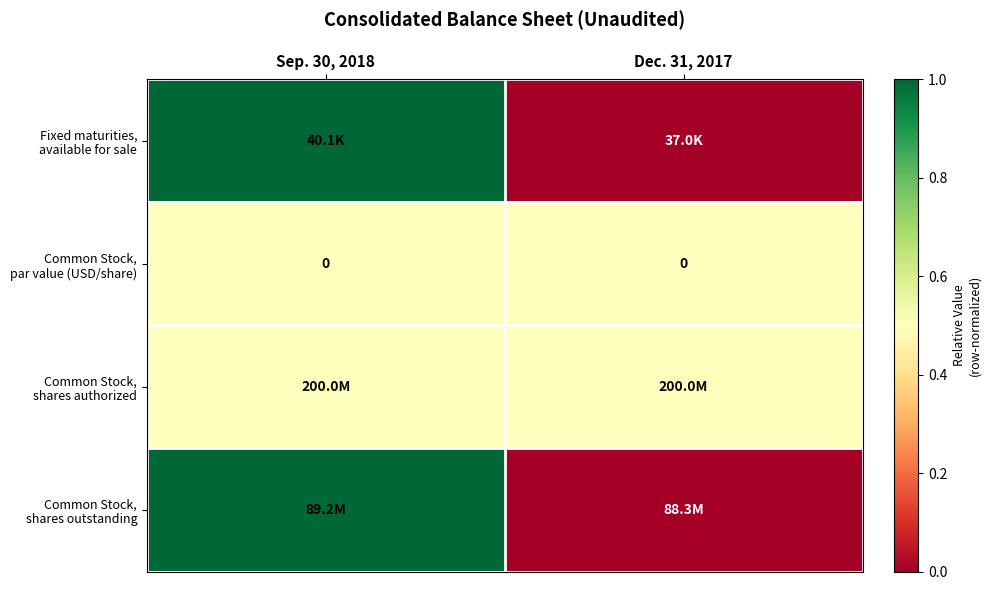

At how many categories does at least one series exceed 0?

2